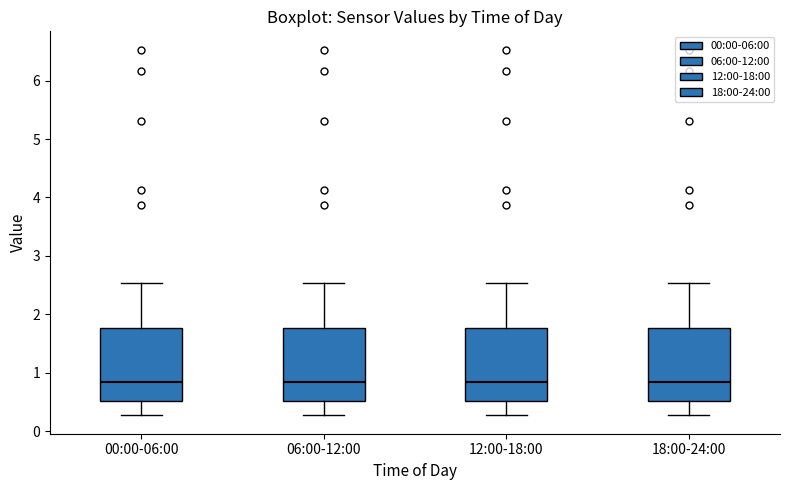

Reading left to right, transcribe this box plot: for each box, give where its median line is, the range the box spans, and where its two whiskers end, as read against the y-axis. The values are not printed on the chart, so give them approximately, as read against the axis.

00:00-06:00: median 0.9, box 0.5 to 1.8, whiskers 0.3 to 2.5
06:00-12:00: median 0.9, box 0.5 to 1.8, whiskers 0.3 to 2.5
12:00-18:00: median 0.9, box 0.5 to 1.8, whiskers 0.3 to 2.5
18:00-24:00: median 0.9, box 0.5 to 1.8, whiskers 0.3 to 2.5